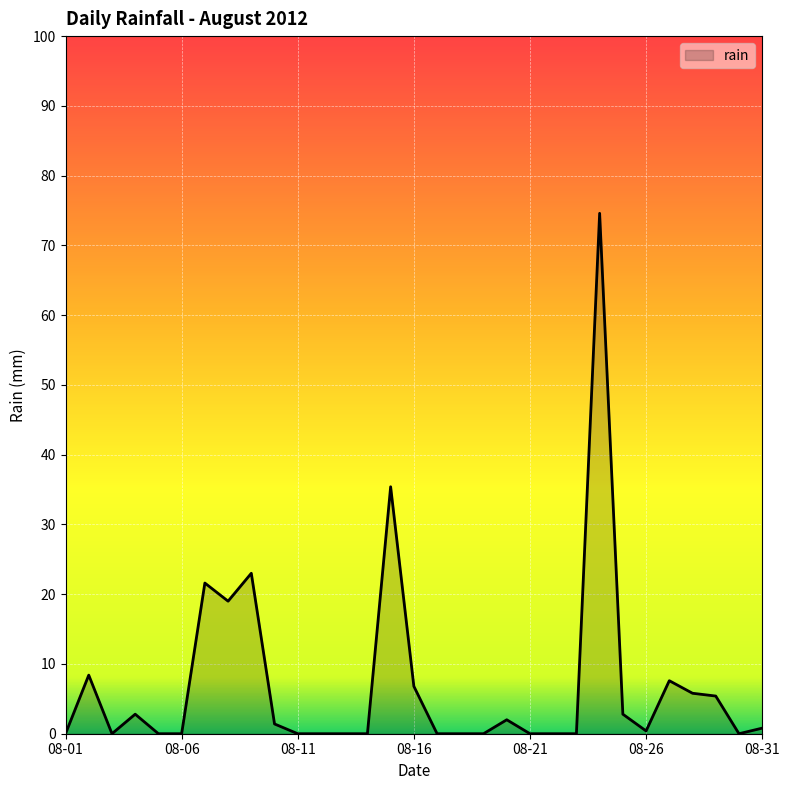

What is the difference between the maximum and minimum values?

74.6